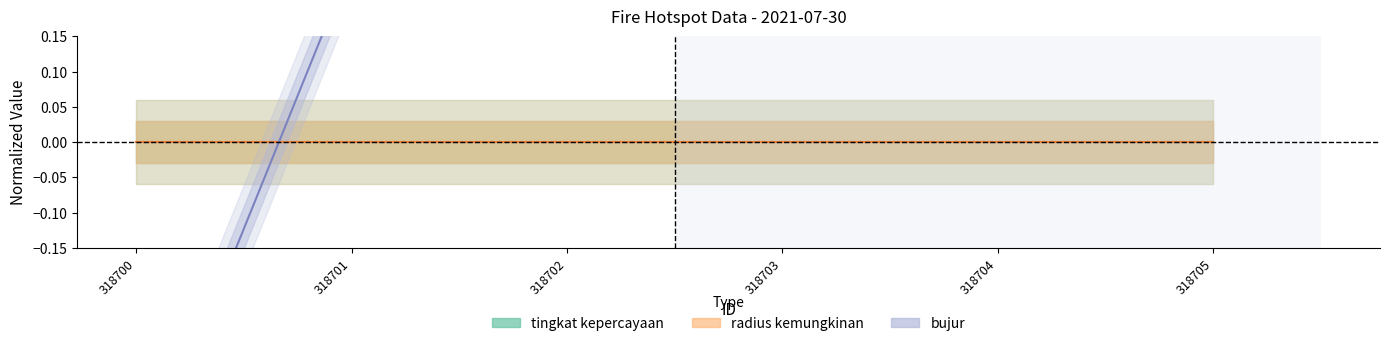

True or false: tingkat kepercayaan and radius kemungkinan intersect in this chart.

False